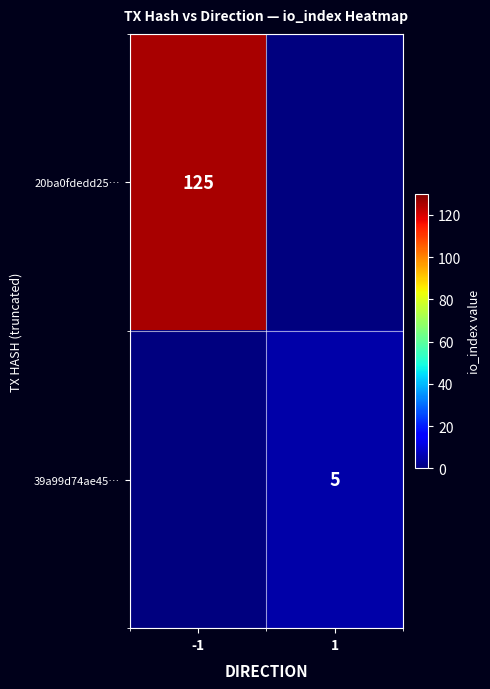

The value of 39a99d74ae45… at 1 is 2. True or false?

False